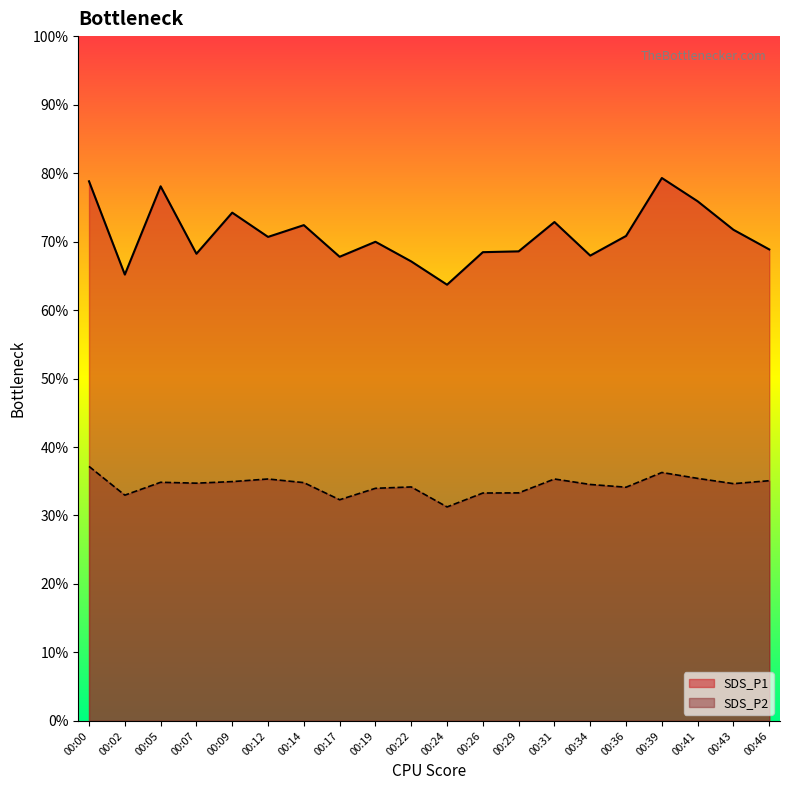

In SDS_P2, how many points are higher than both neighbors (excluding endpoints)?

5